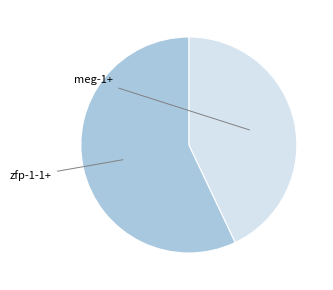

Is it true that meg-1+ is 43% of the pie?

True